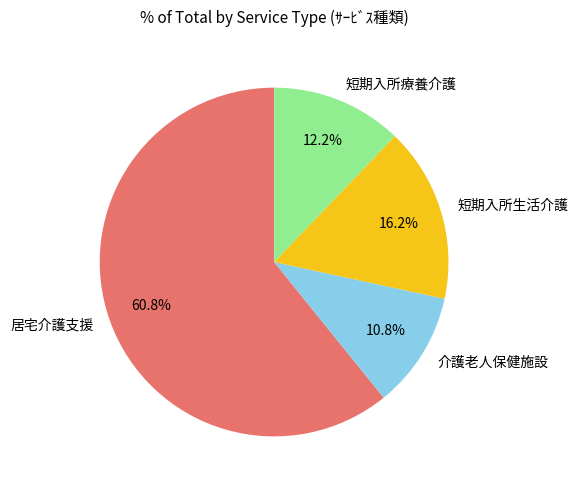

What is the largest slice in the pie chart?

居宅介護支援